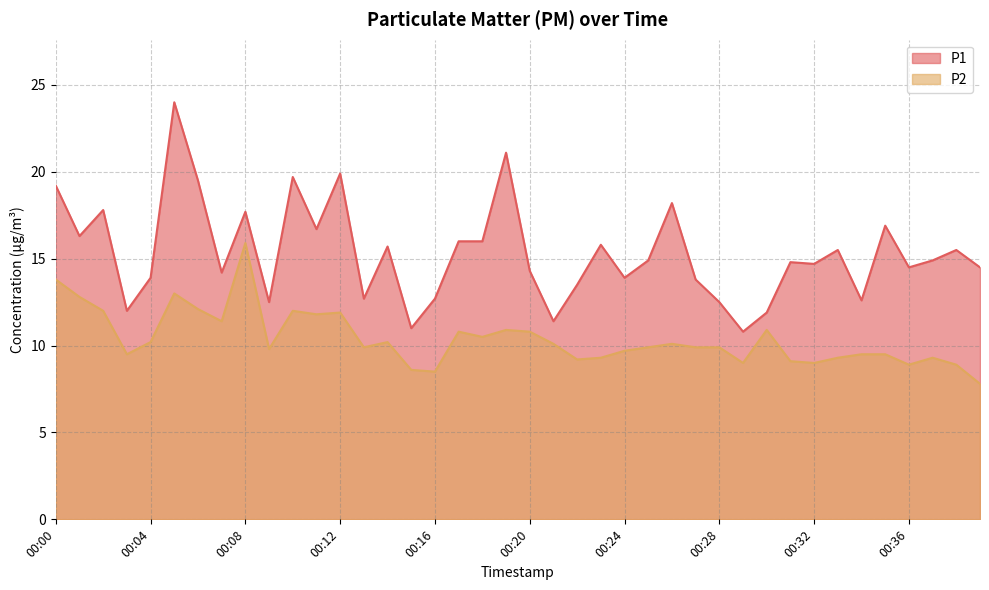

List the series in order of their overall mean, lowest first.

P2, P1